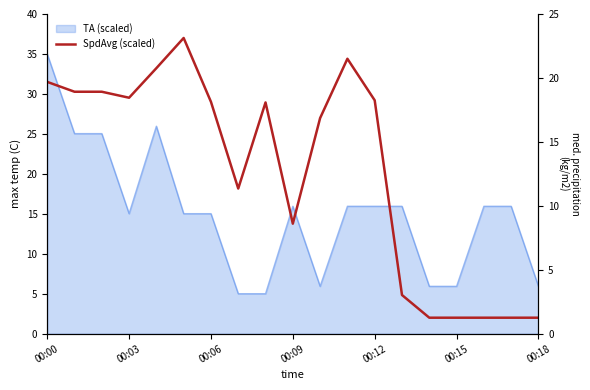

The value at 00:15 is 2.0. True or false?

True